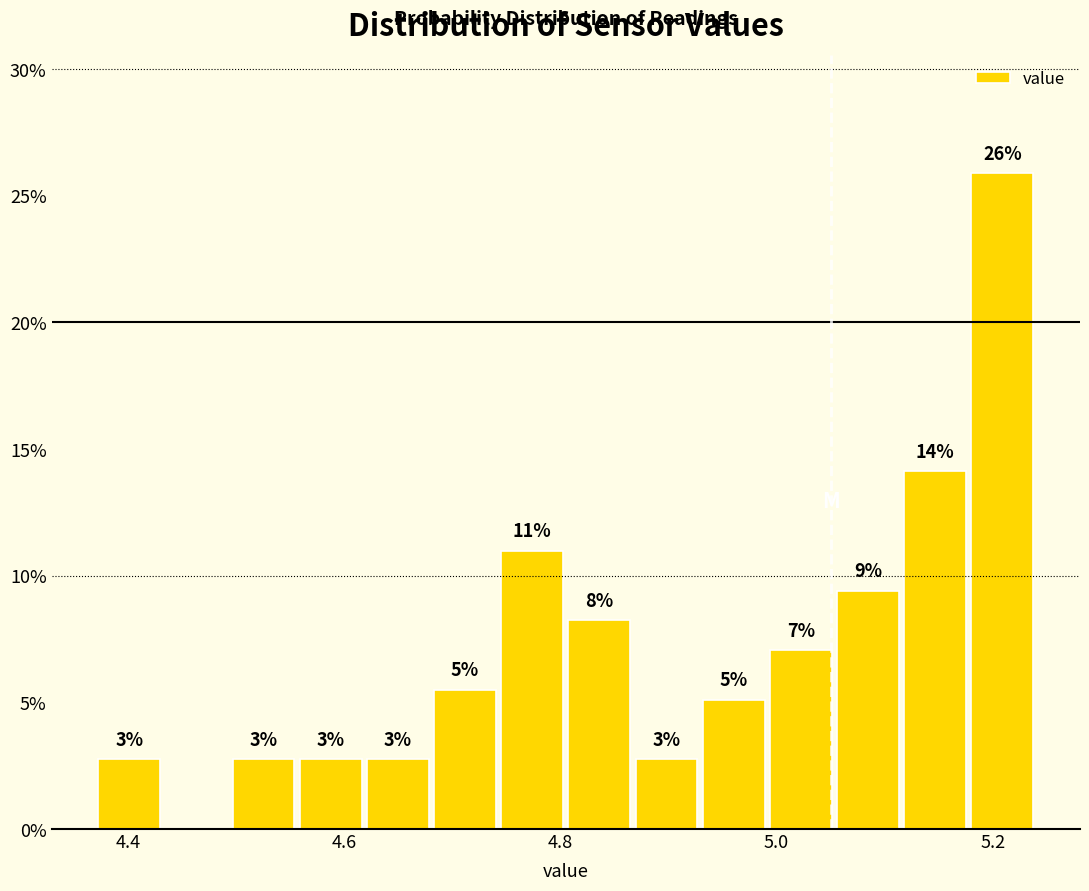

Read against the x-axis, roughly where is the centre of the tallest bar?

5.20